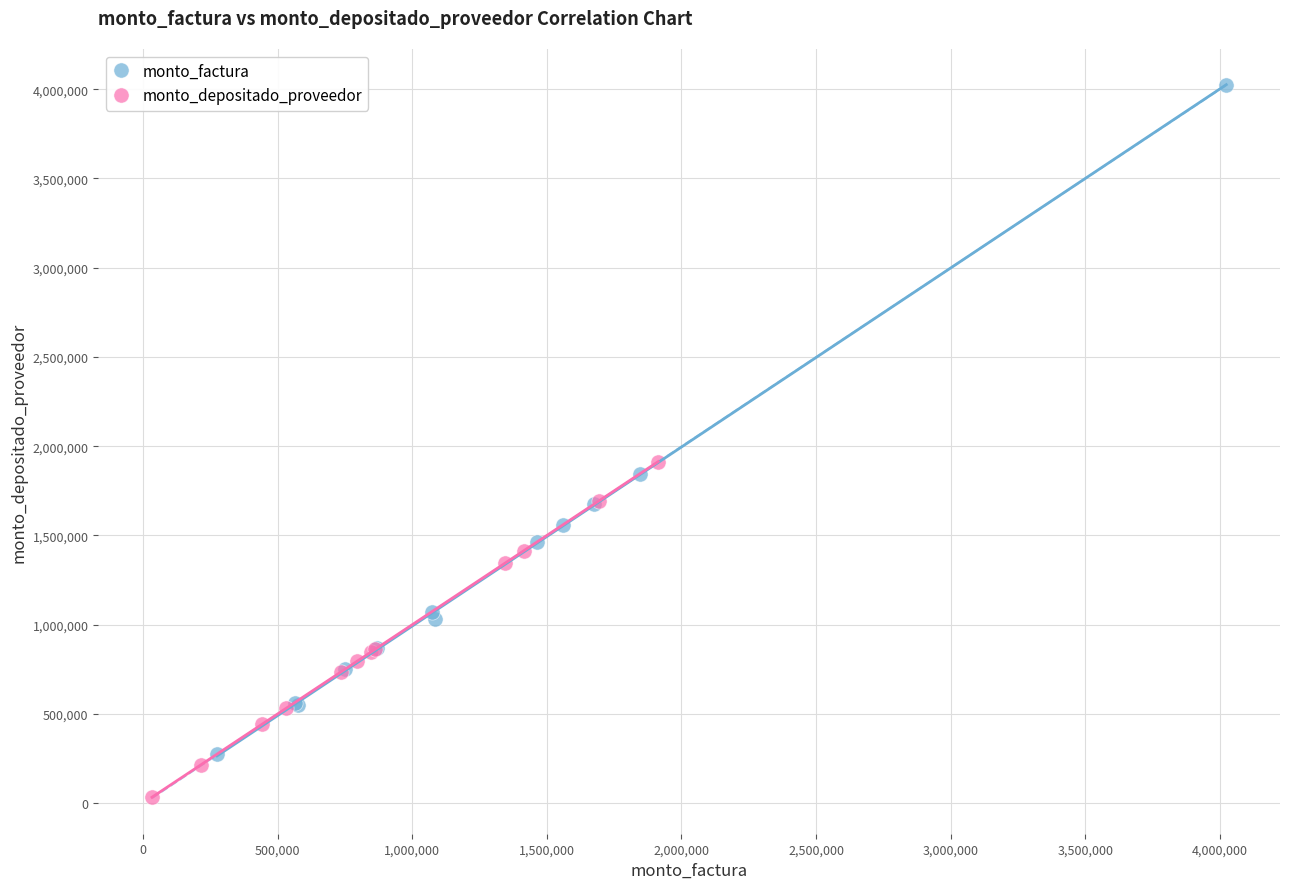

Which series has the widest spread of Y values?

monto_factura